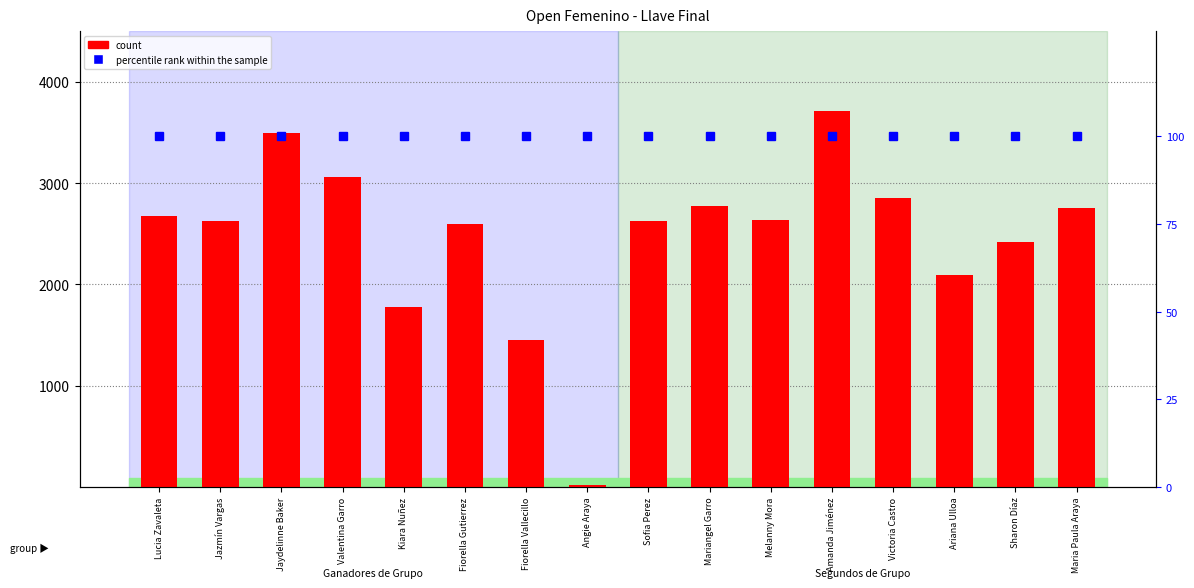

True or false: count has a value of 766 at Jazmín Vargas.

False